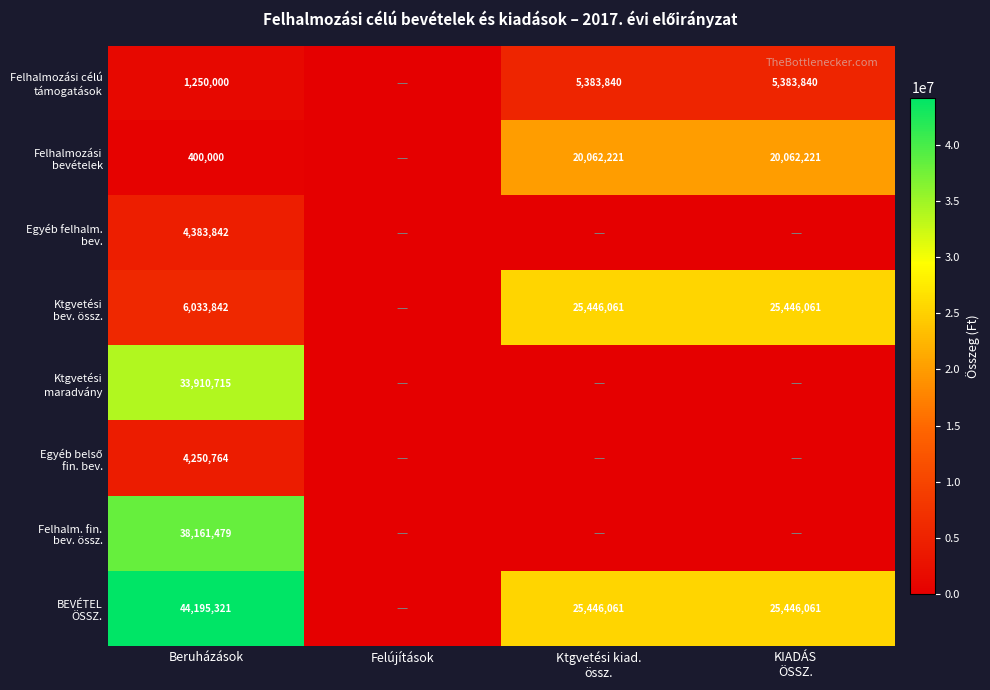

Rank the series by their maximum value, from lowest to highest.

Egyéb belső fin. bev., Egyéb felhalm. bev., Felhalmozási célú támogatások, Felhalmozási bevételek, Ktgvetési bev. össz., Ktgvetési maradvány, Felhalm. fin. bev. össz., BEVÉTEL ÖSSZ.